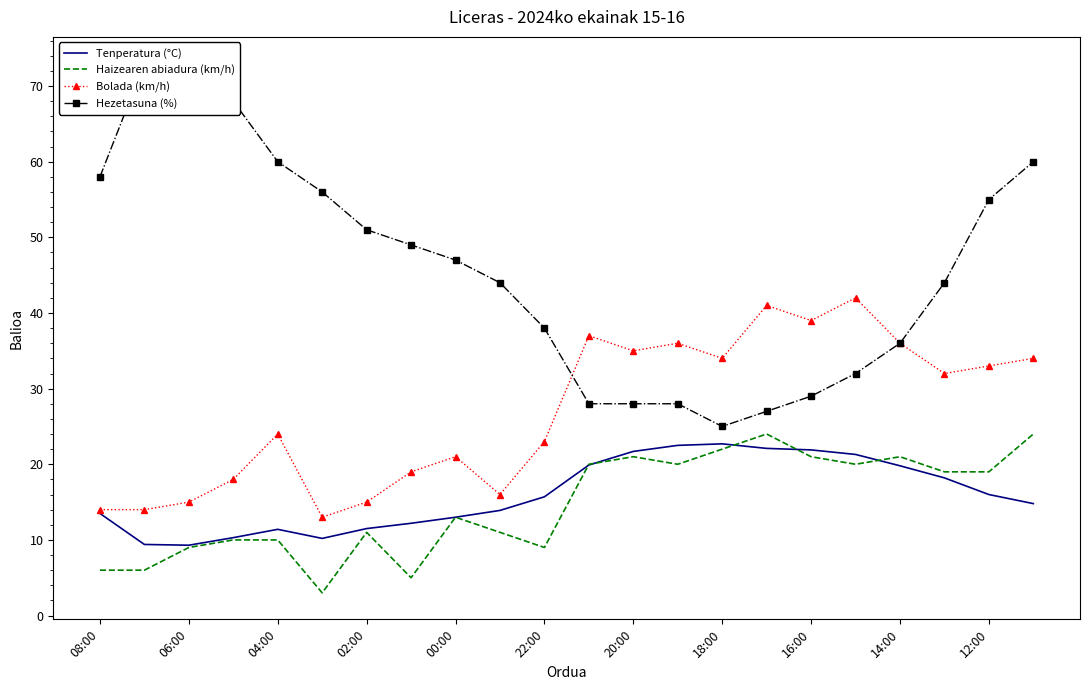

What is the lowest value of the Bolada (km/h) series?

13.0